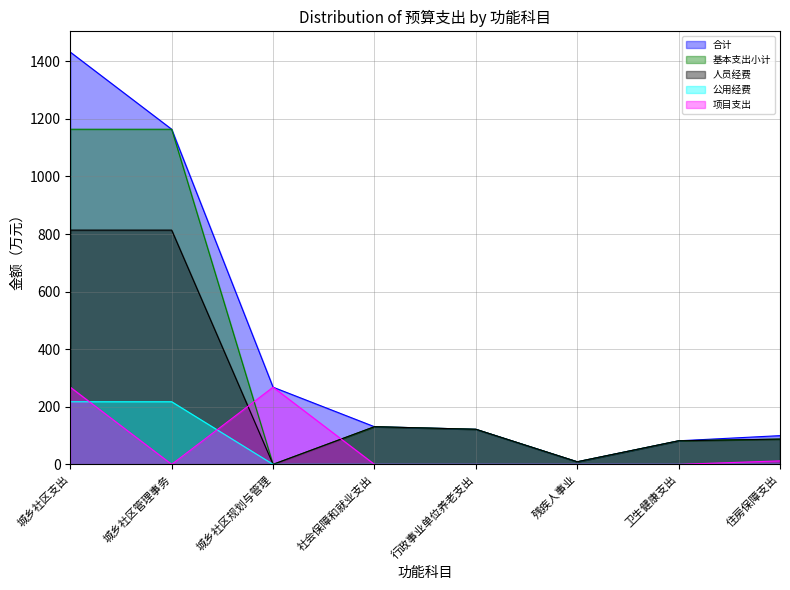

True or false: 人员经费 and 公用经费 intersect in this chart.

False